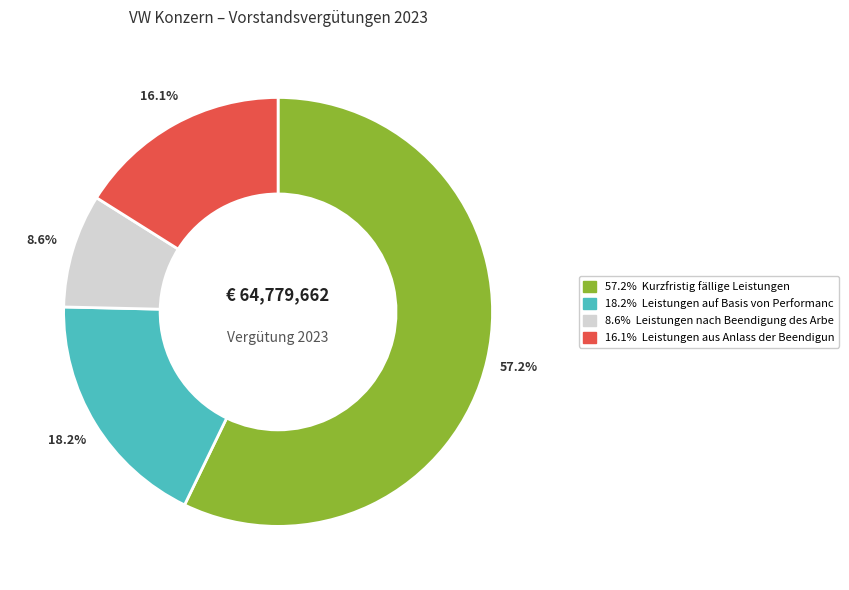

Rank the categories by value from lowest to highest.

8.6%, 16.1%, 18.2%, 57.2%